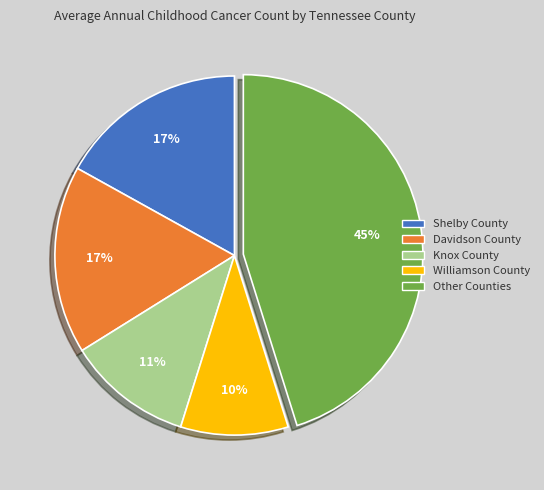

The Other Counties slice represents 54% of the pie. True or false?

False